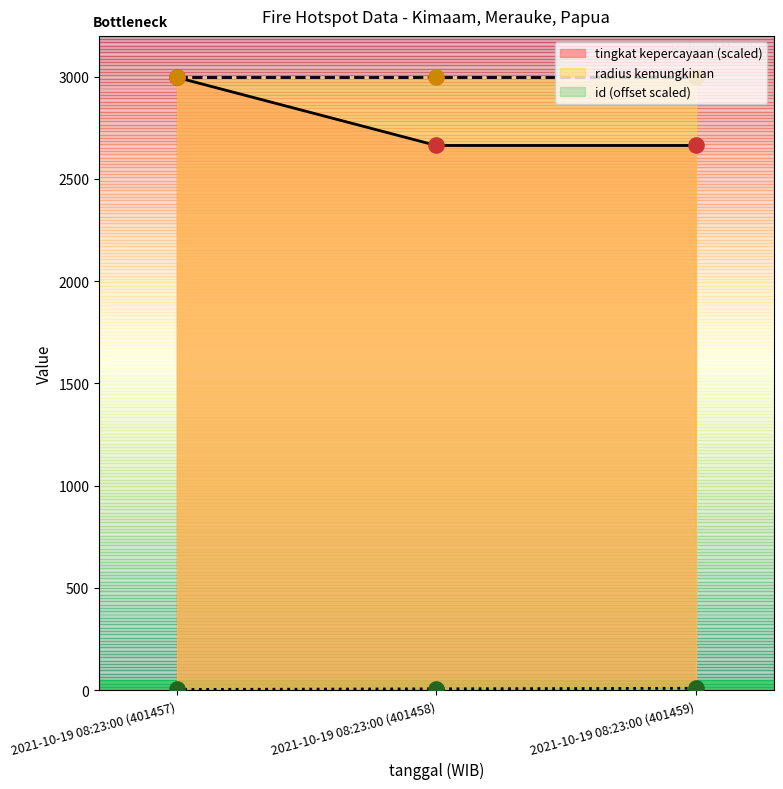

What is the total value across all series at 2021-10-19 08:23:00 (401458)?

2670